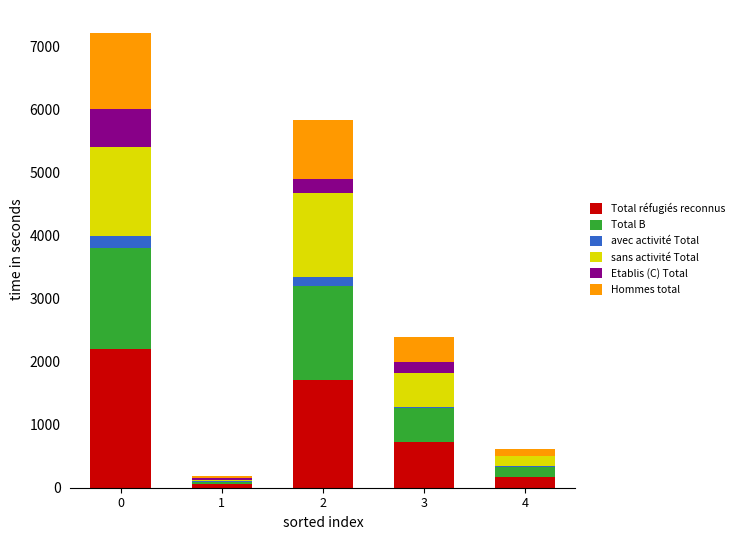

Reading left to right, what are the values for Total réfugiés reconnus?

0=2207	1=60	2=1706	3=722	4=170